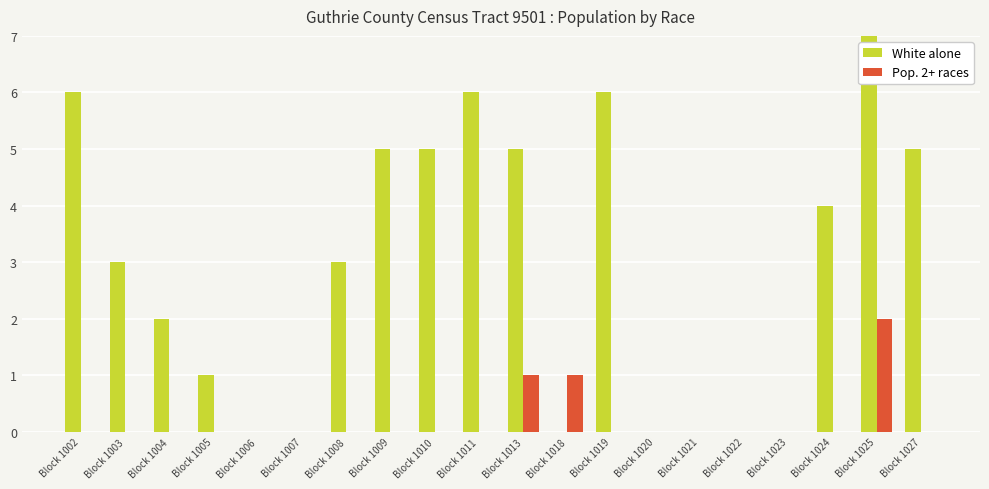

What is the total value across all series at Block 1024?

4